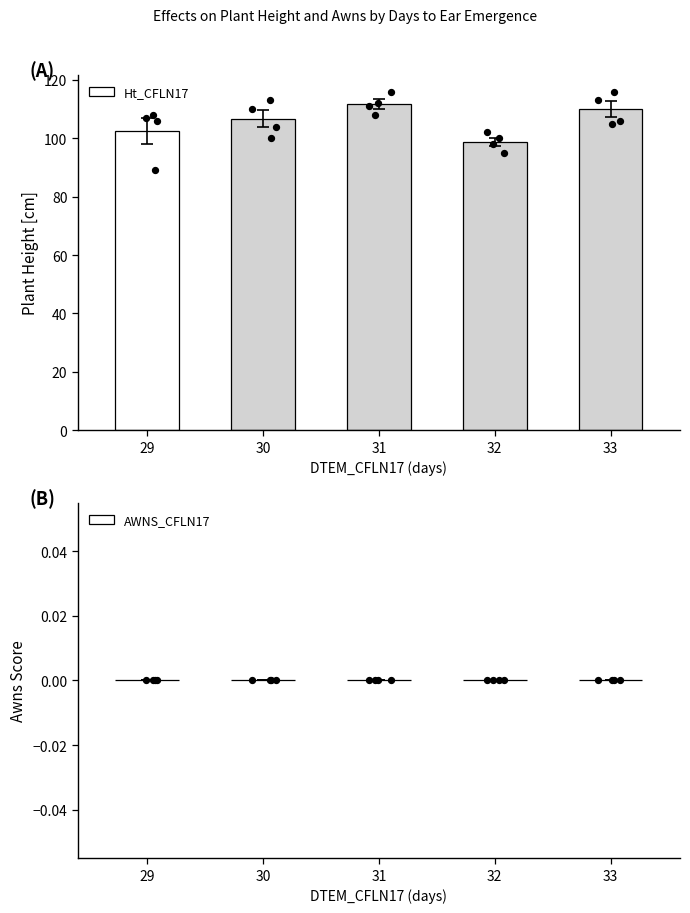

At which category is the sum across all series the highest?

31